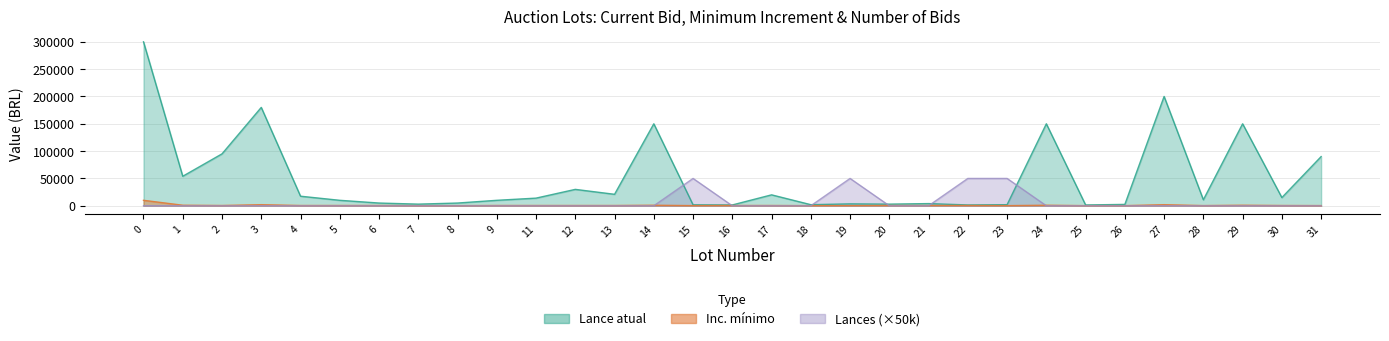

Does the chart display data point markers on the line(s)?

No